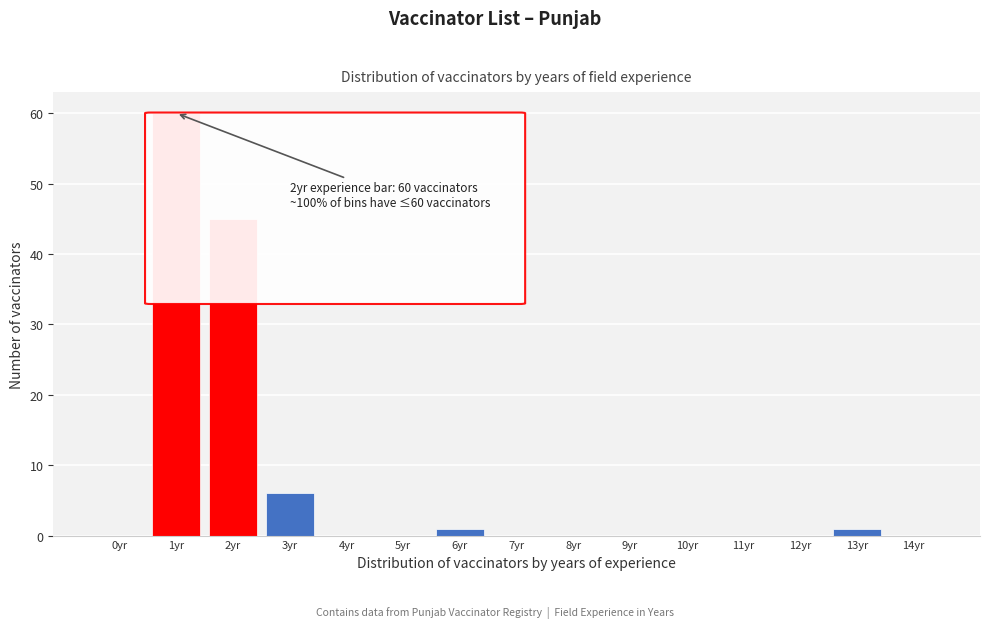

Reading right to left, list all the values displayed in this chart.

14yr=0	13yr=1	12yr=0	11yr=0	10yr=0	9yr=0	8yr=0	7yr=0	6yr=1	5yr=0	4yr=0	3yr=6	2yr=45	1yr=60	0yr=0